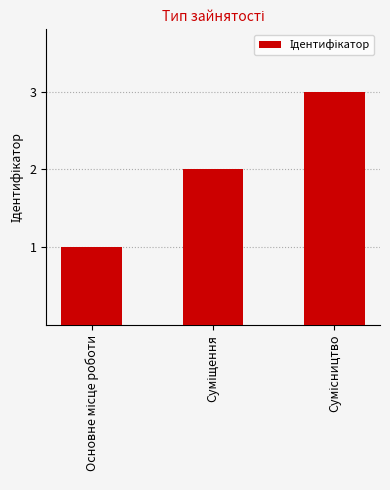

What is the minimum value shown in the chart?

1